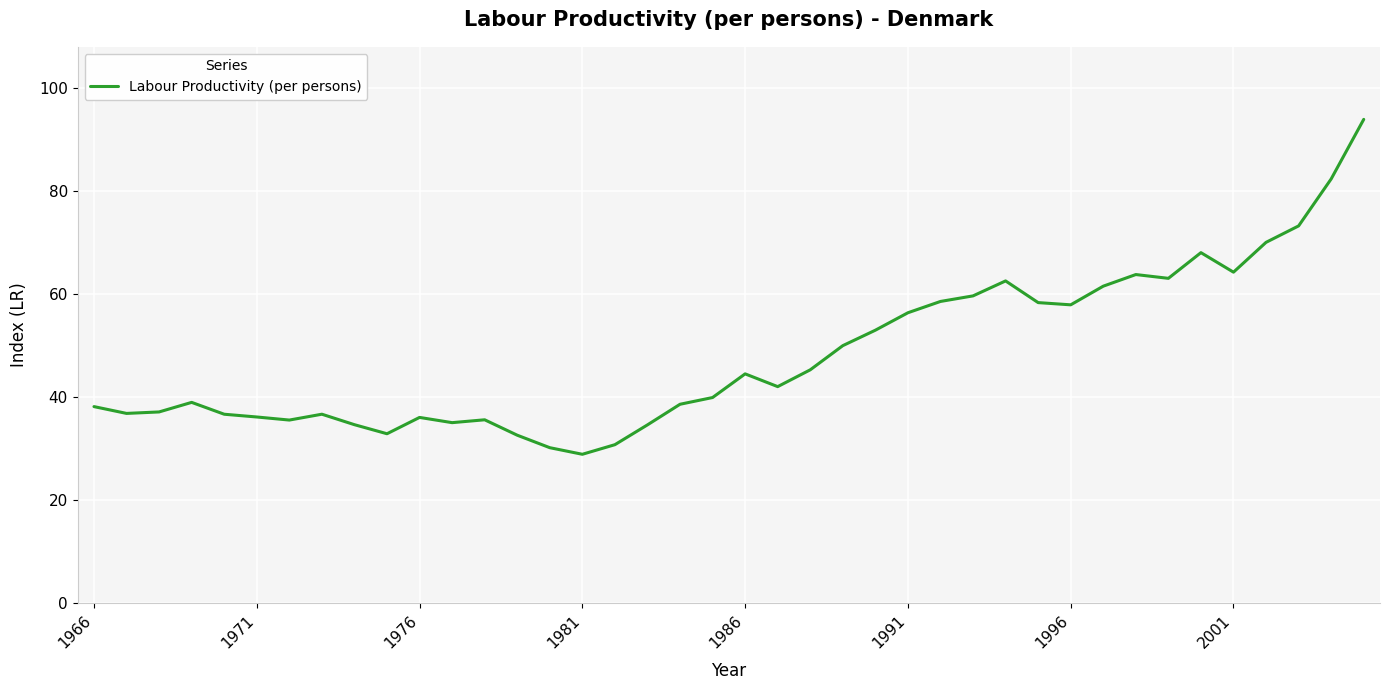

What is the minimum value shown in the chart?

28.9